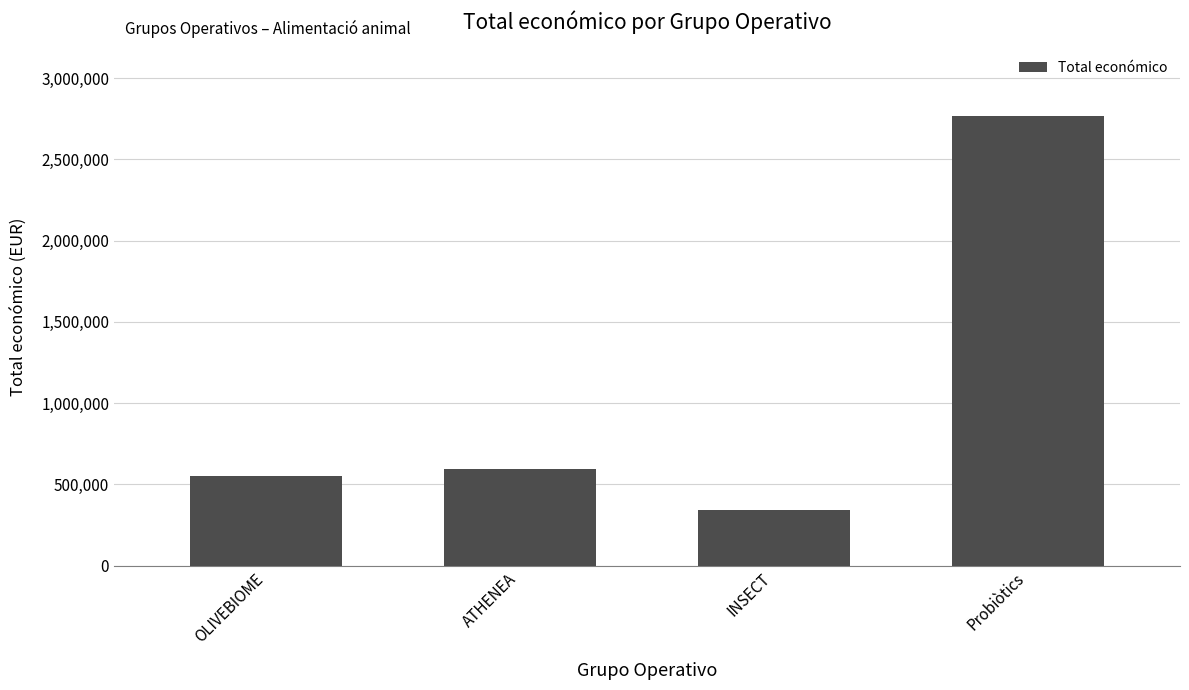

What is the smallest value displayed?

344243